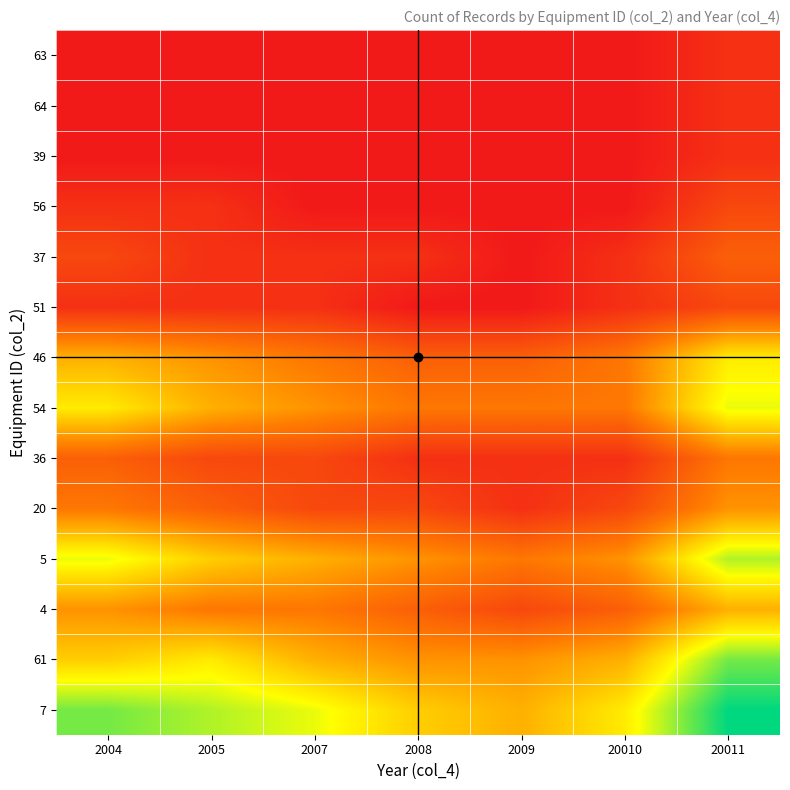

Count the number of categories in the chart.

7